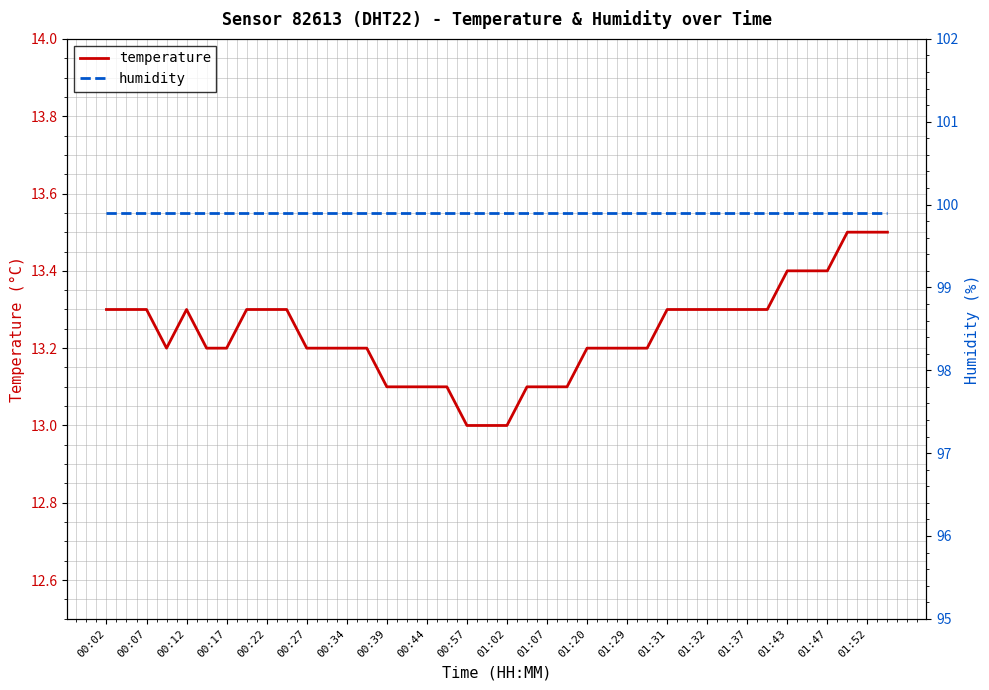

Is the value of temperature at 23 greater than the value of humidity at 23?

No